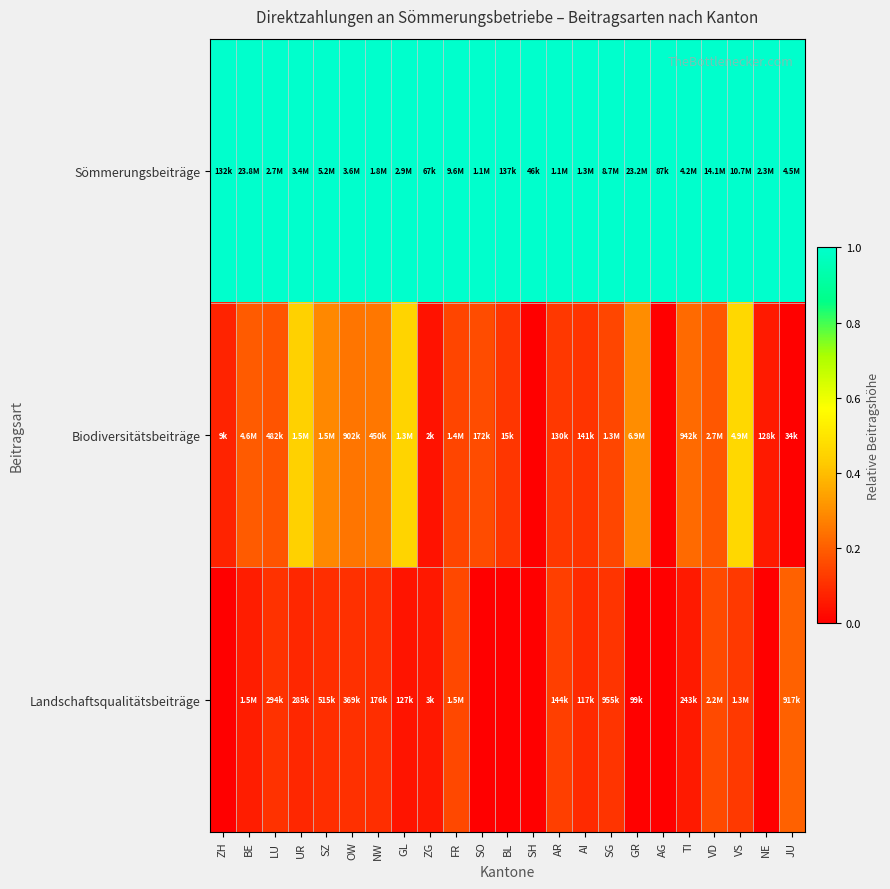

Which has a higher value, AG or SH?

AG